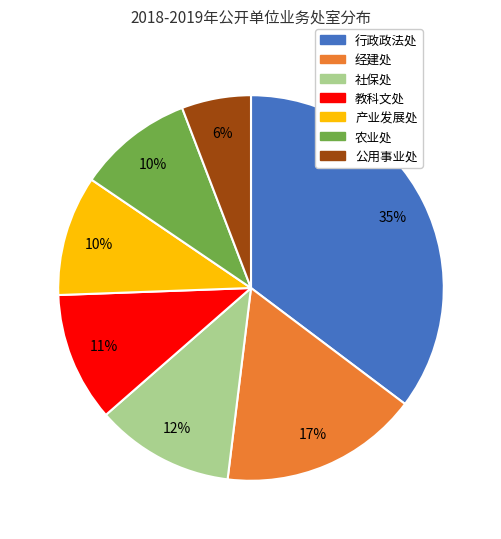

To the nearest percent, what portion does 公用事业处 represent?

6%